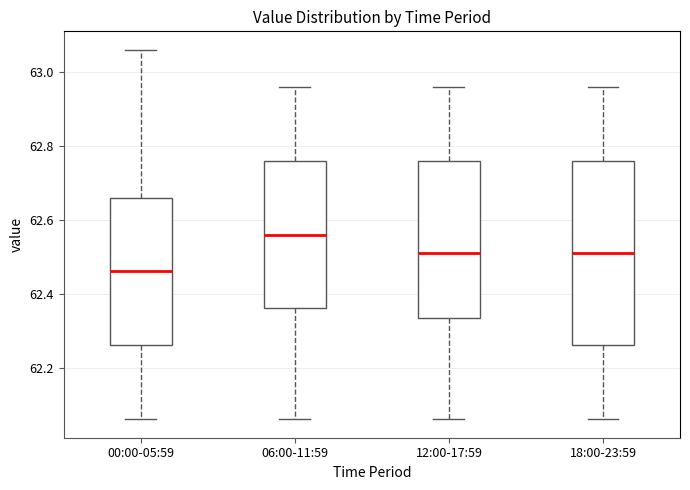

Comparing the boxes themselves (not the whiskers), which one is the tallest?

18:00-23:59